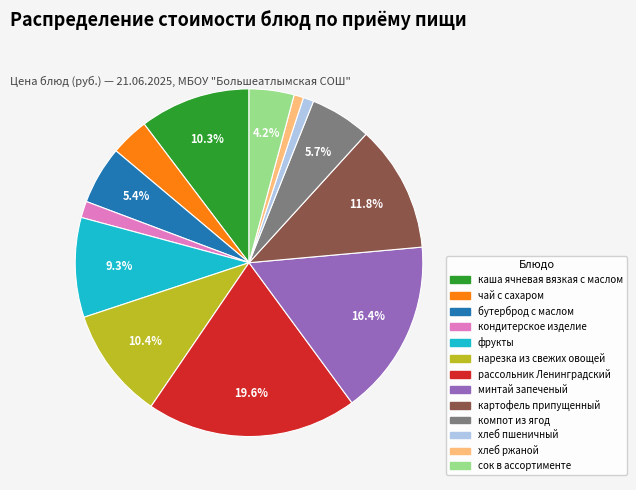

Approximately how many times larger is the value at нарезка из свежих овощей compared to картофель припущенный?

0.9